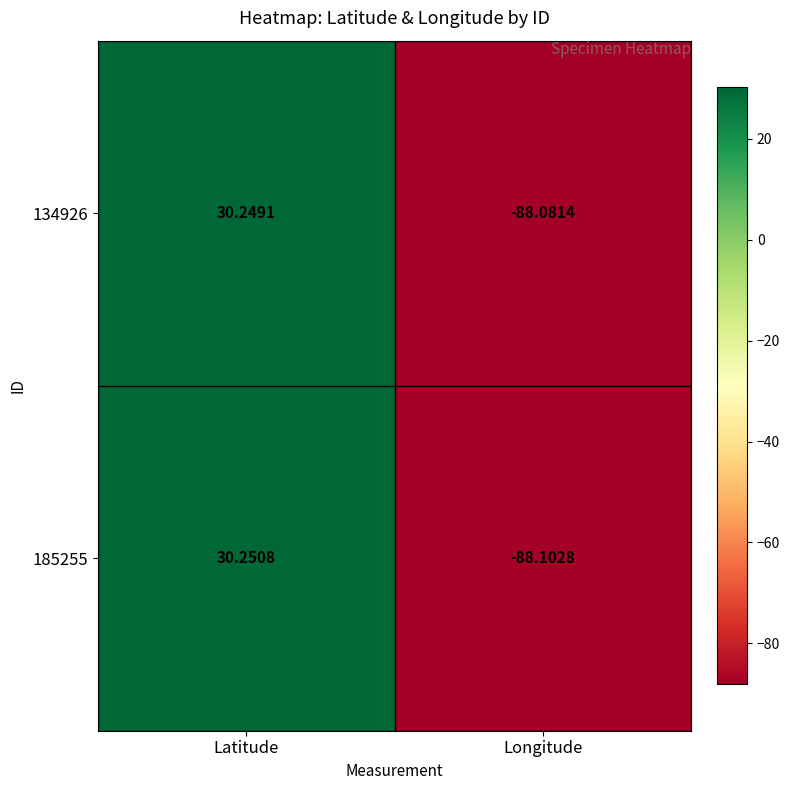

Count the number of categories in the chart.

2